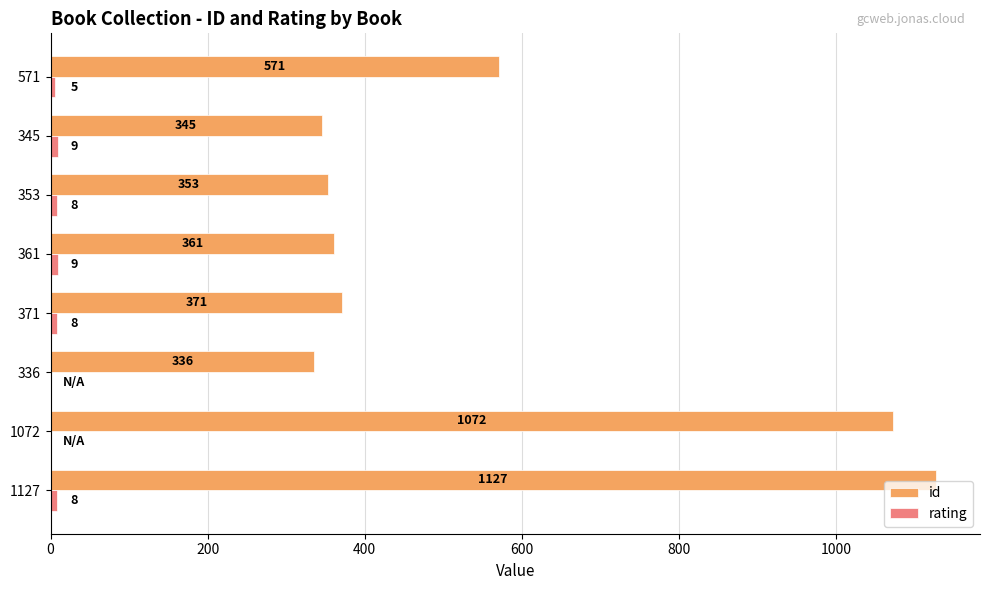

True or false: id has a value of 510 at 345.

False